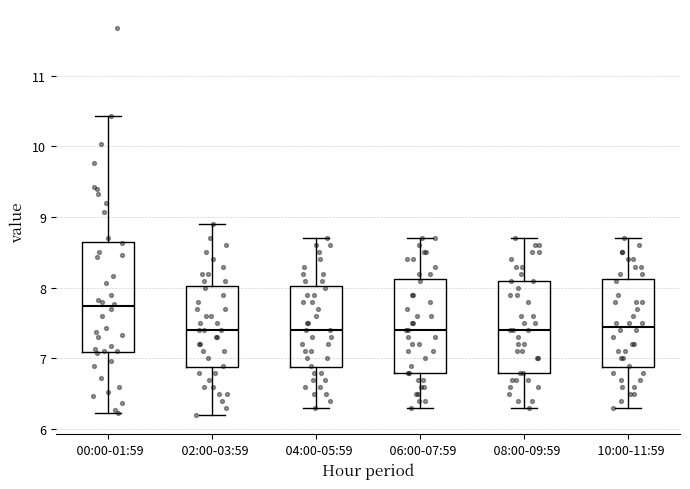

Reading left to right, read every box against the y-axis: the position of its median line, the range the box covers, and the ends of its whiskers. The values are not printed on the chart, so give them approximately, as read against the axis.

00:00-01:59: median 7.7, box 7.1 to 8.6, whiskers 6.2 to 10.4
02:00-03:59: median 7.4, box 6.9 to 8.0, whiskers 6.2 to 8.9
04:00-05:59: median 7.4, box 6.9 to 8.0, whiskers 6.3 to 8.7
06:00-07:59: median 7.4, box 6.8 to 8.1, whiskers 6.3 to 8.7
08:00-09:59: median 7.4, box 6.8 to 8.1, whiskers 6.3 to 8.7
10:00-11:59: median 7.5, box 6.9 to 8.1, whiskers 6.3 to 8.7